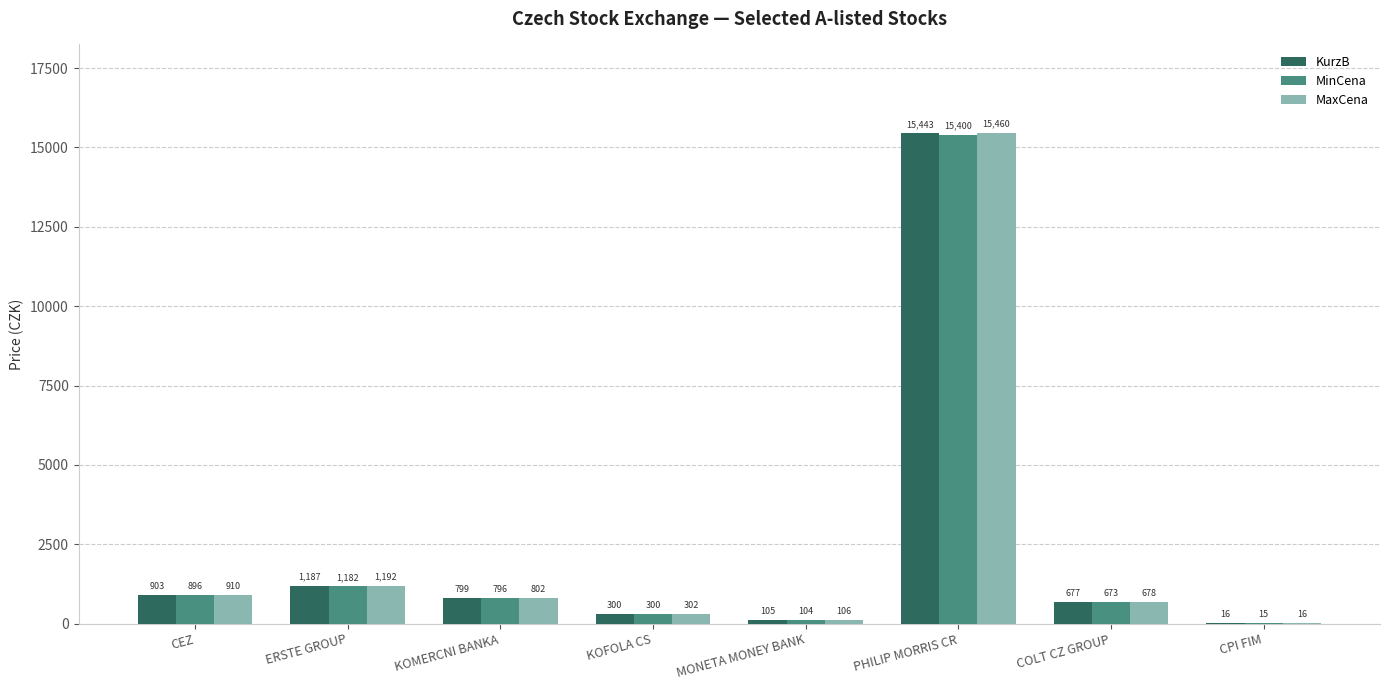

Which series changed the most between KOMERCNI BANKA and MONETA MONEY BANK?

MaxCena